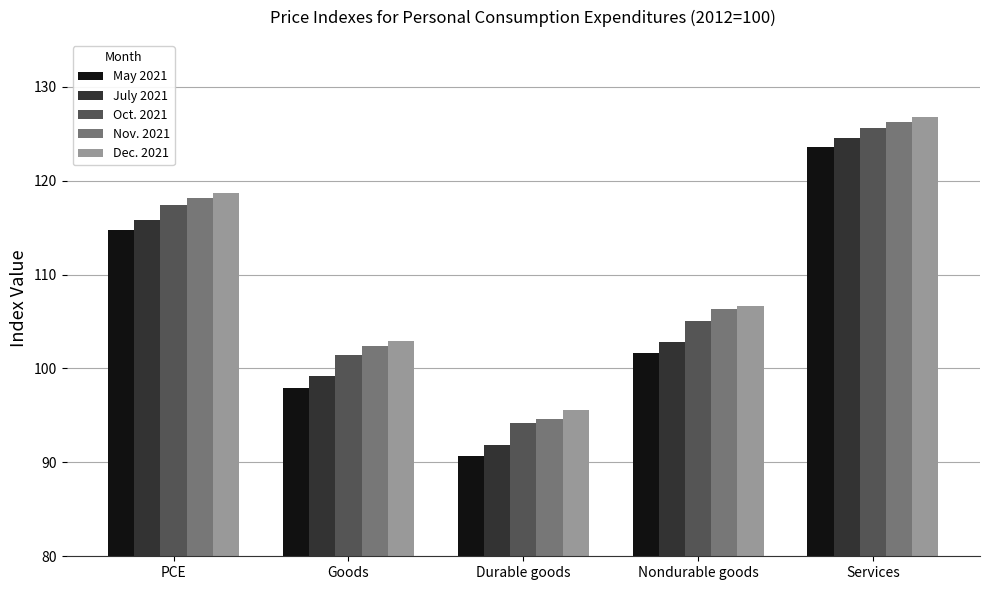

Is the value of July 2021 at Nondurable goods greater than the value of May 2021 at Services?

No